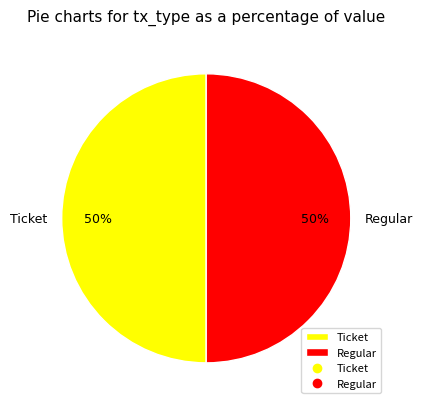

To the nearest percent, what is the combined percentage of Ticket and Regular?

100%